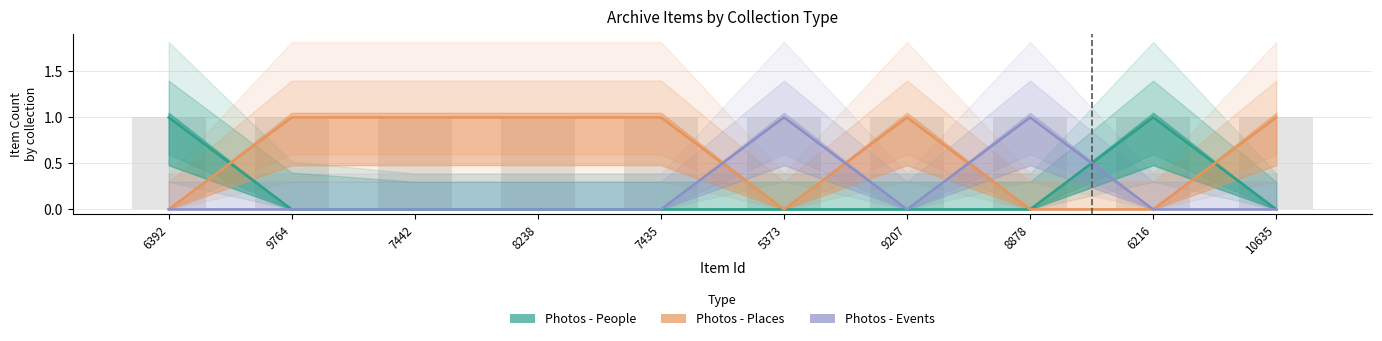

Where is Photos - Places nearest to the value 0?

6392